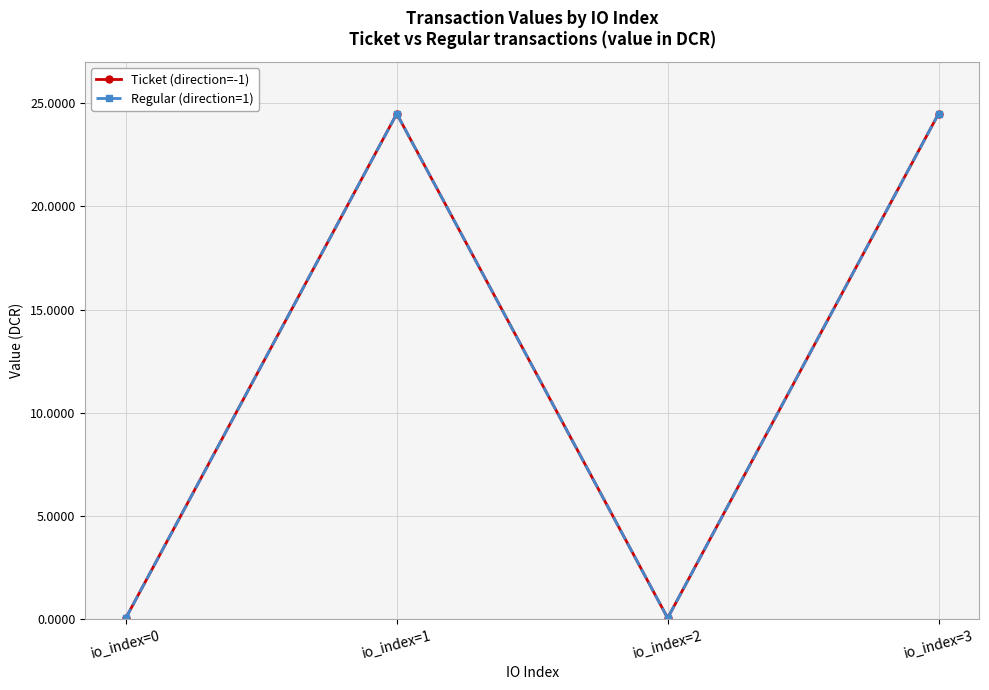

Rank the series by their maximum value, from highest to lowest.

Ticket (direction=-1), Regular (direction=1)